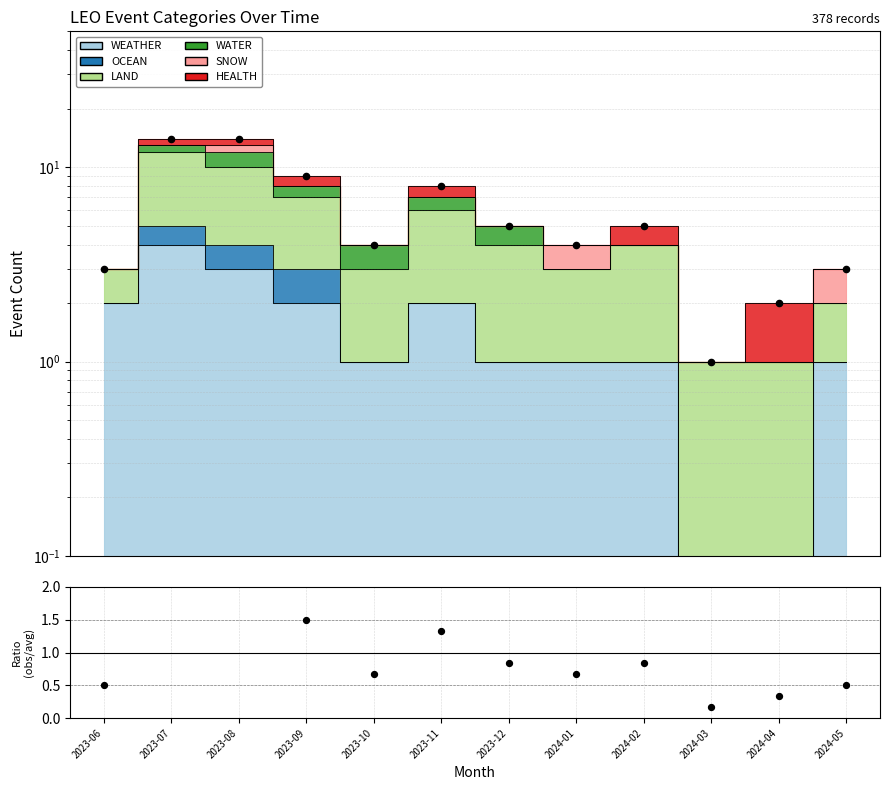

Approximately how many times larger is the value at 2024-02 compared to 2024-03?

5.0